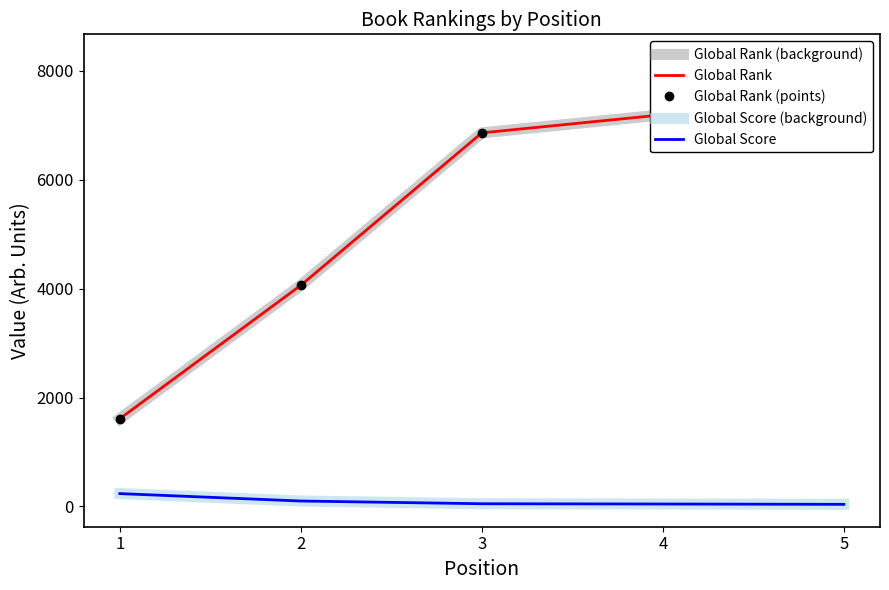

Is the value of Global Rank (points) at 1 greater than the value of Global Rank (background) at 4?

No